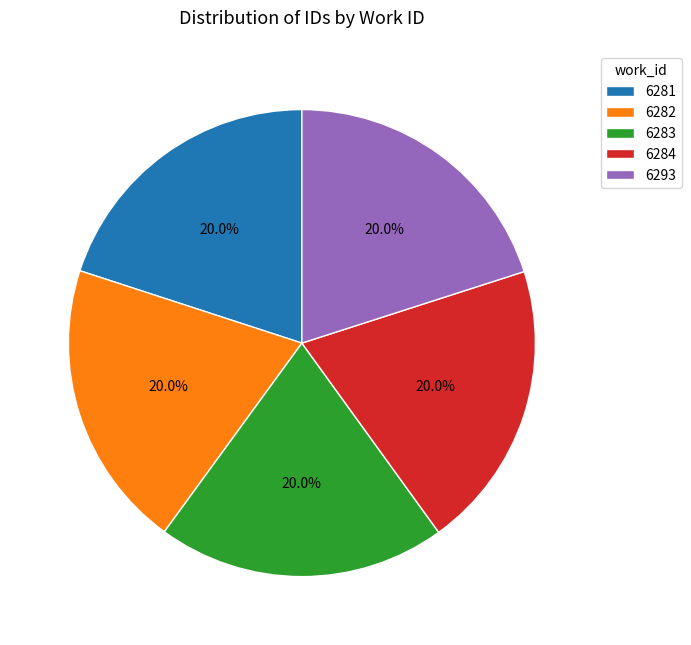

To the nearest percent, what is the combined percentage of 6284 and 6282?

40%